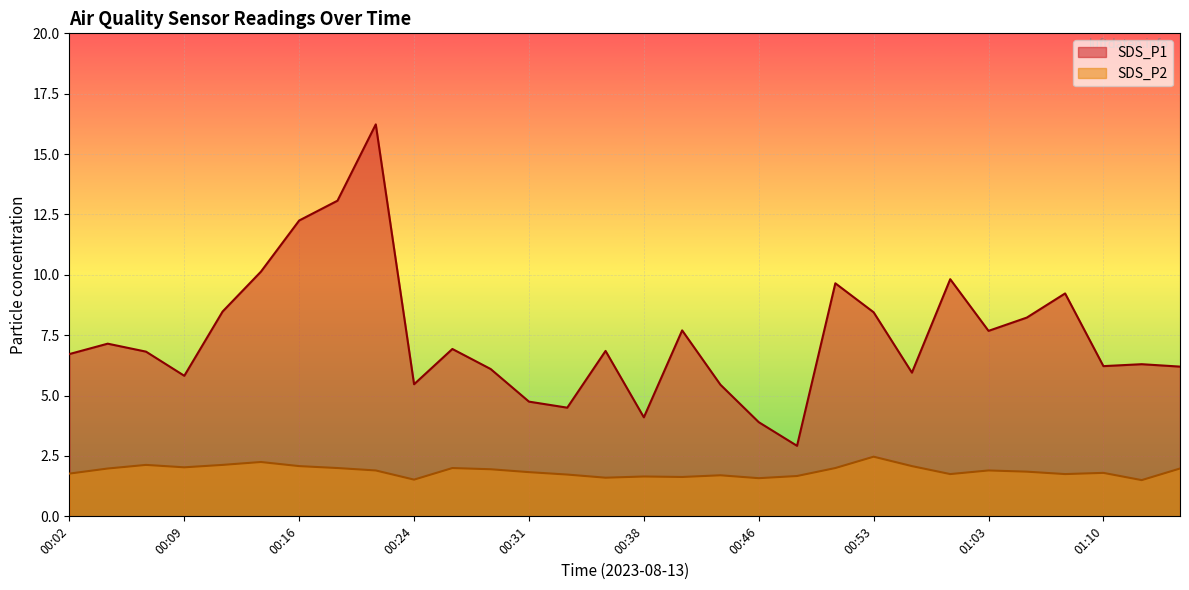

Where is the first local minimum for SDS_P1?

00:09